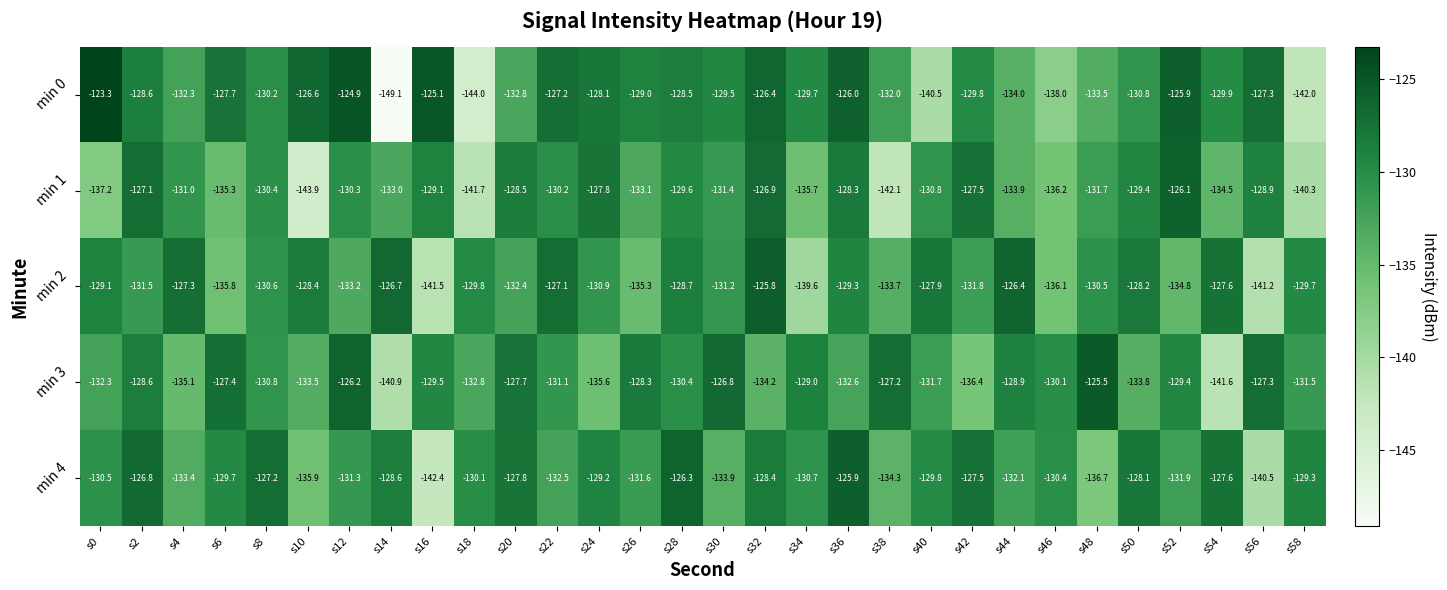

What is the sum of all min 4 values?

-3930.4